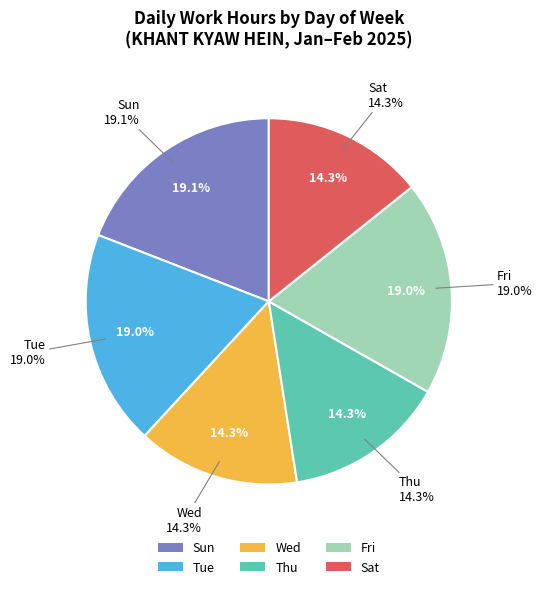

Does 1-Sat account for over 50% of the chart?

No